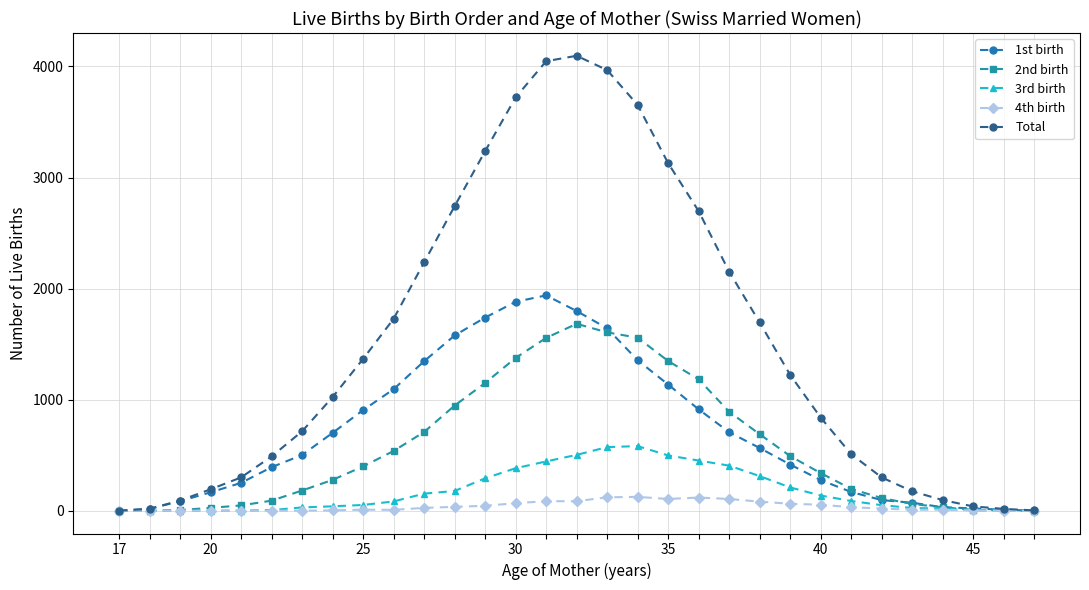

How many lines are shown in the chart?

5